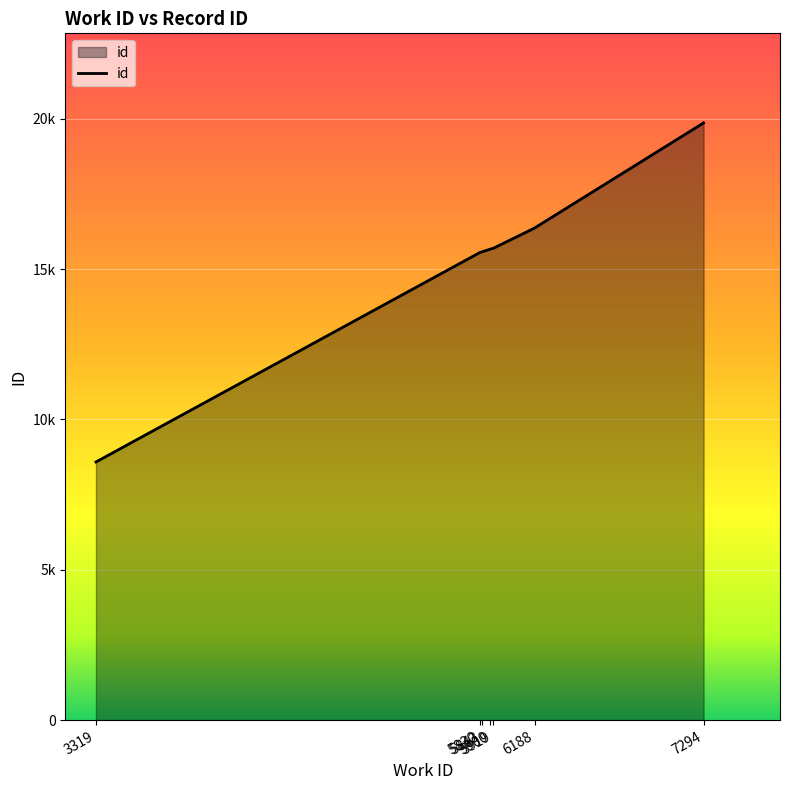

Does the chart have visible grid lines?

Yes